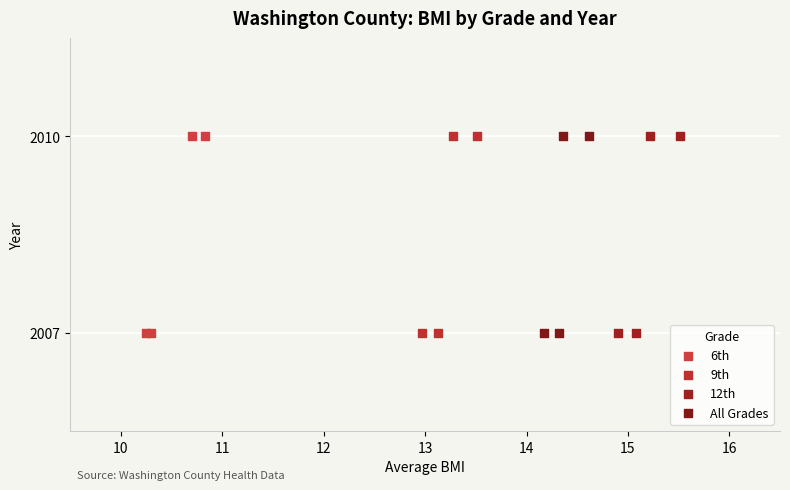

What are all the series names shown in the legend?

6th, 9th, 12th, All Grades